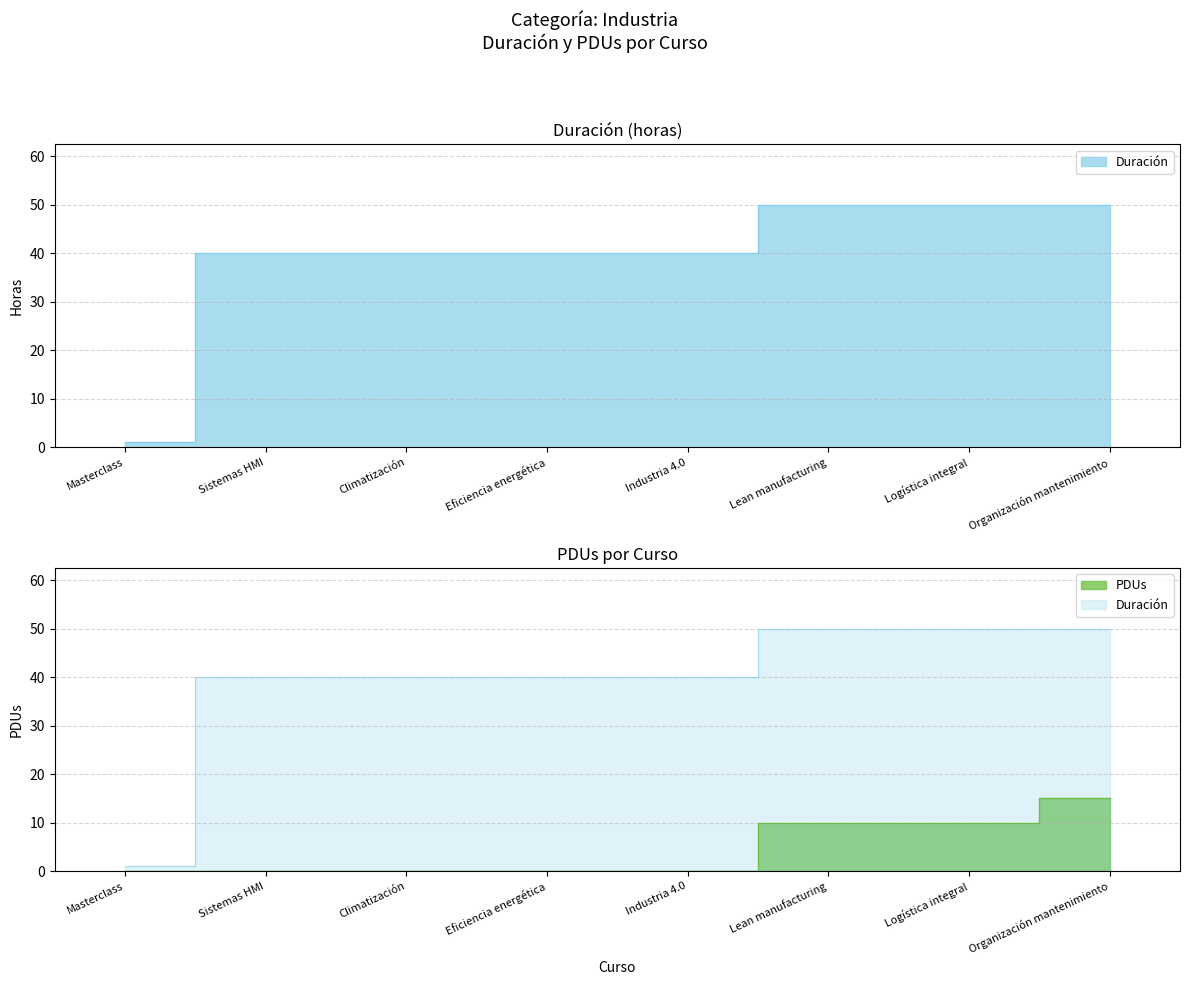

Which series has the largest range (max minus min)?

Duración